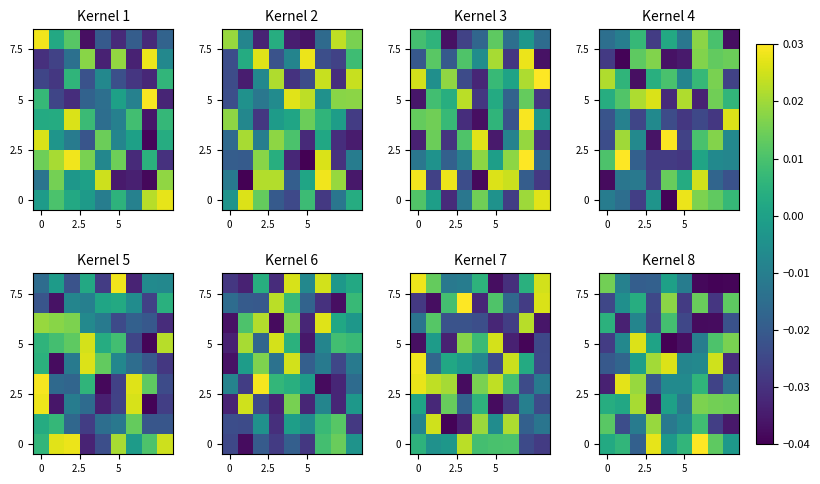

How many values in the 5 series are below 0?

5